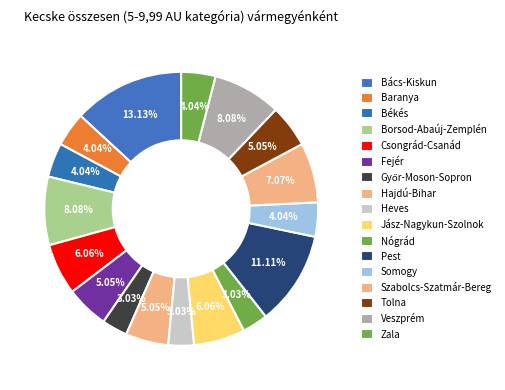

Count the number of slices in the pie.

17